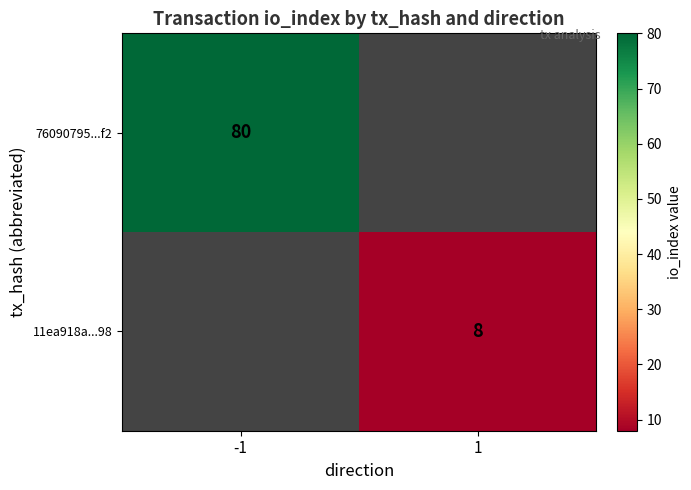

Is the value of 76090795...f2 at -1 greater than the value of 11ea918a...98 at 1?

Yes